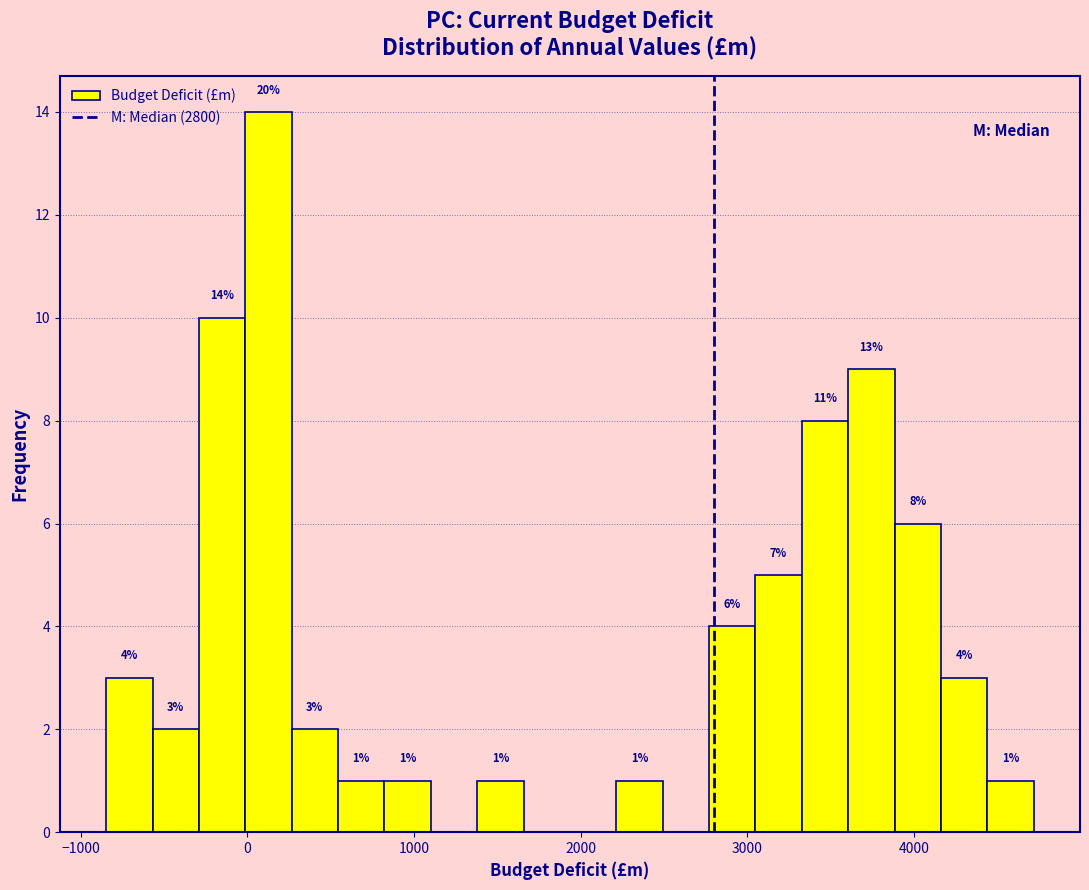

Read against the x-axis, roughly where is the centre of the tallest bar?

100